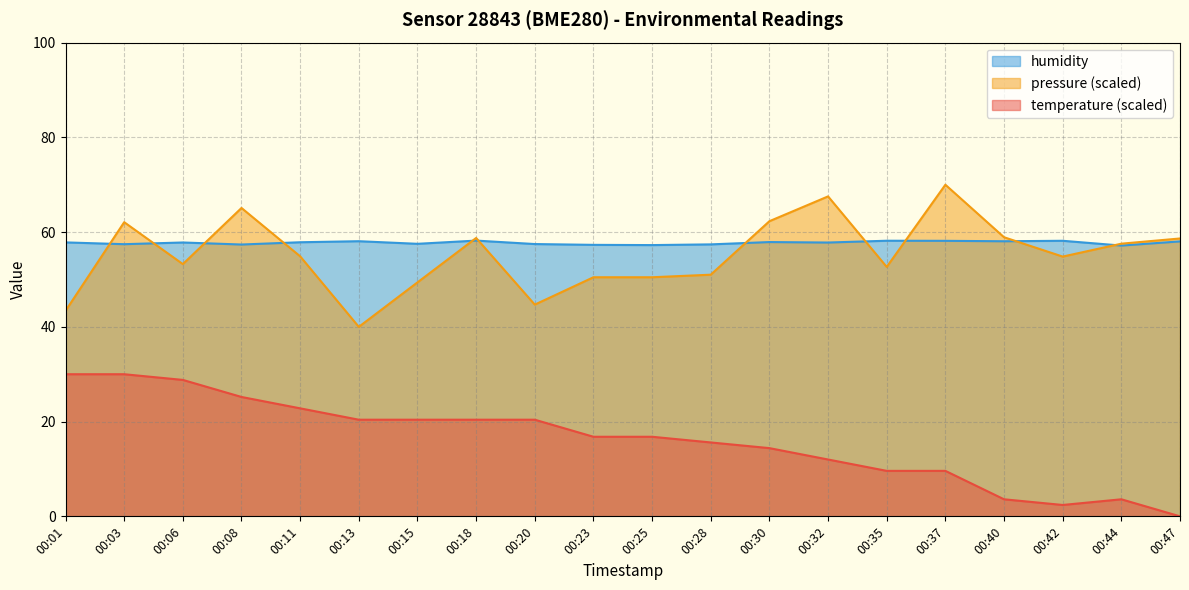

At which category is the sum across all series the highest?

00:03